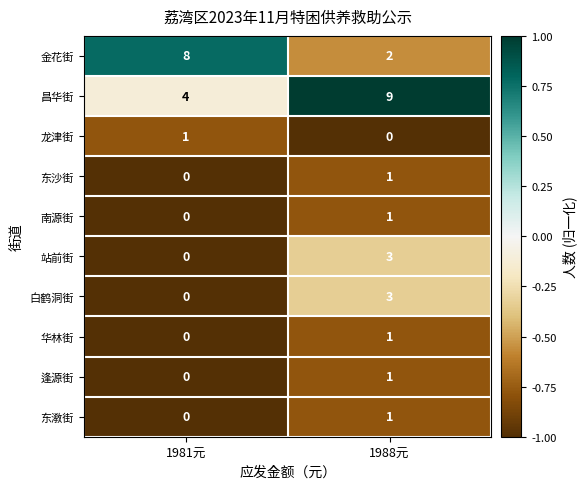

List the labels in order of 南源街 value, largest first.

1988元, 1981元